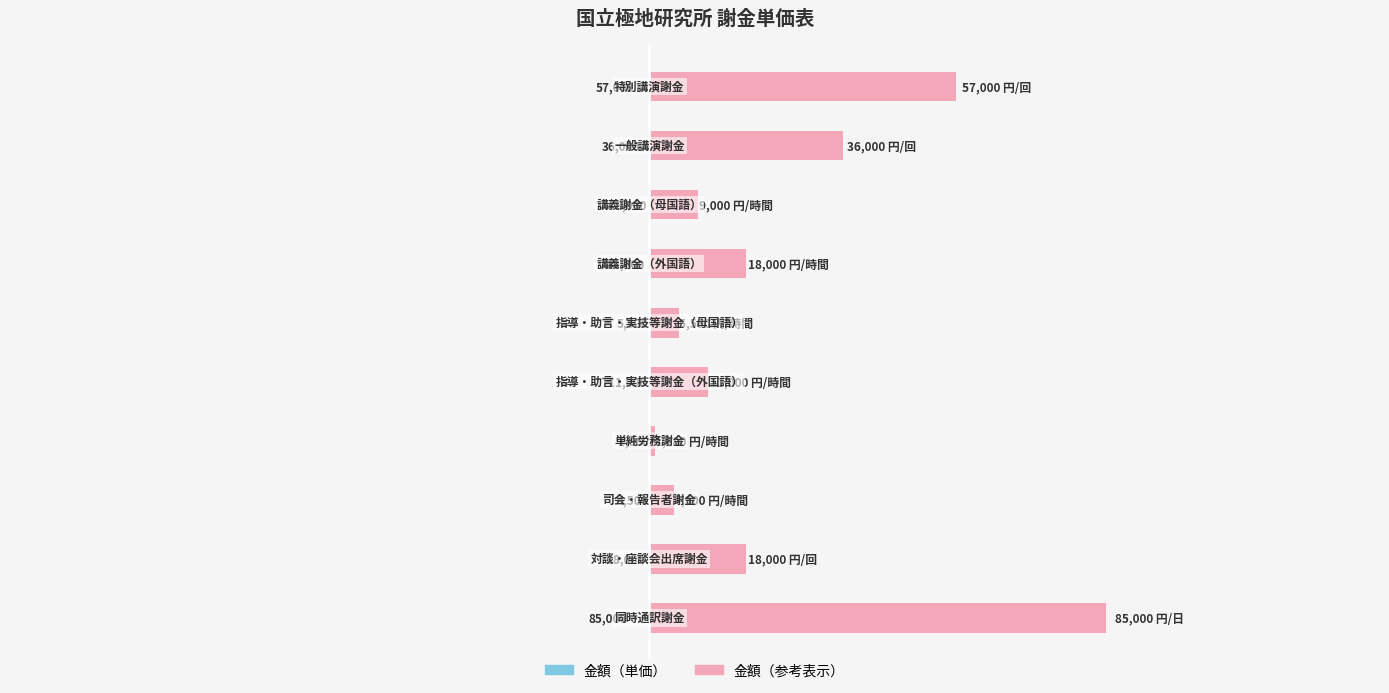

Reading left to right, list all the values displayed in this chart.

金額（単価）: 0=57000	1=36000	2=9000	3=18000	4=5500	5=11000	6=1080	7=4500	8=18000	9=85000
金額（参考）: 0=57000	1=36000	2=9000	3=18000	4=5500	5=11000	6=1080	7=4500	8=18000	9=85000